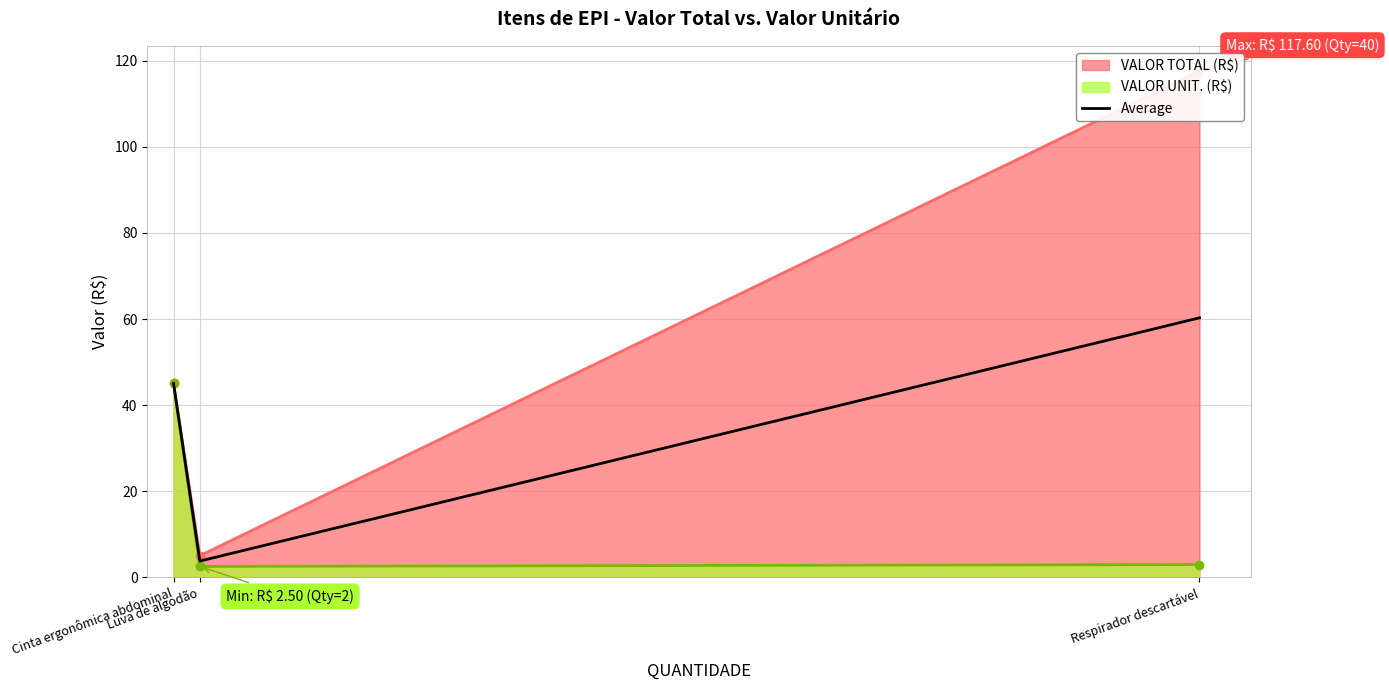

Reading right to left, what are all the values shown in this chart?

60.3	3.8	45.0